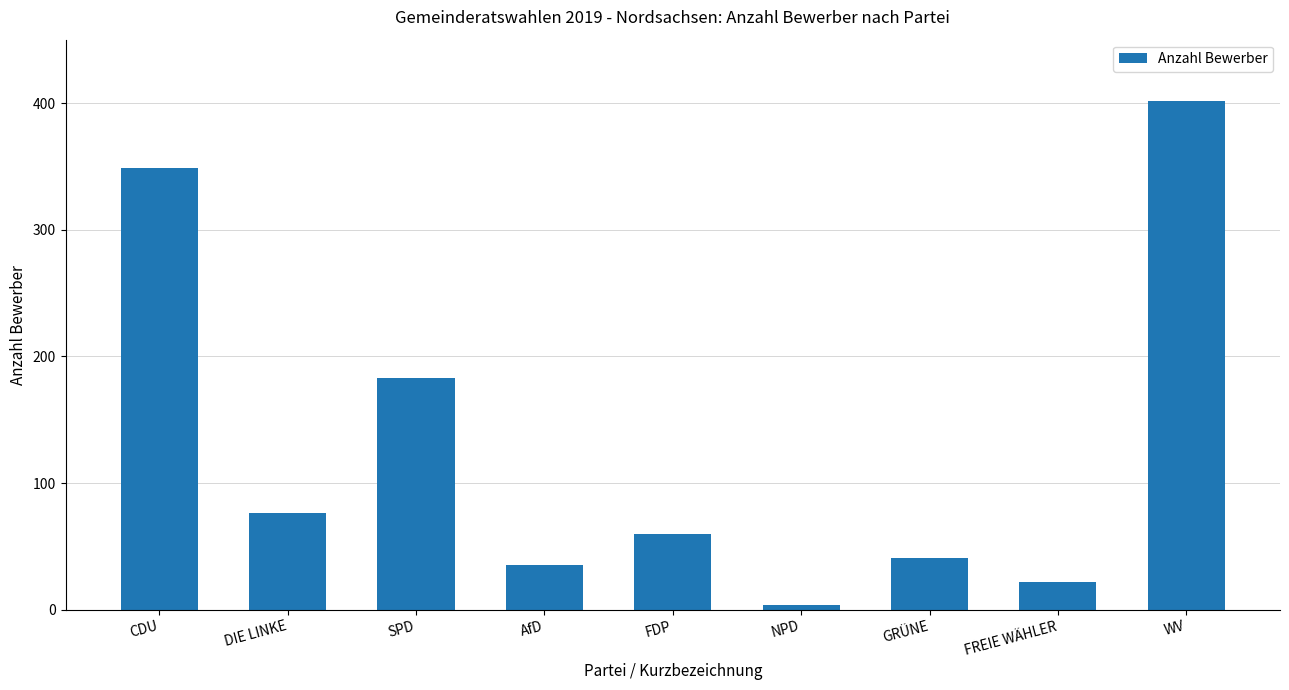

Does the chart contain any negative values?

No